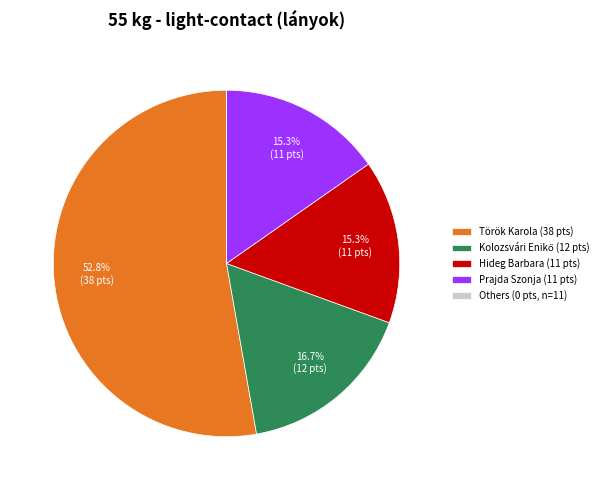

What is the largest slice in the pie chart?

Török Karola (38 pts)